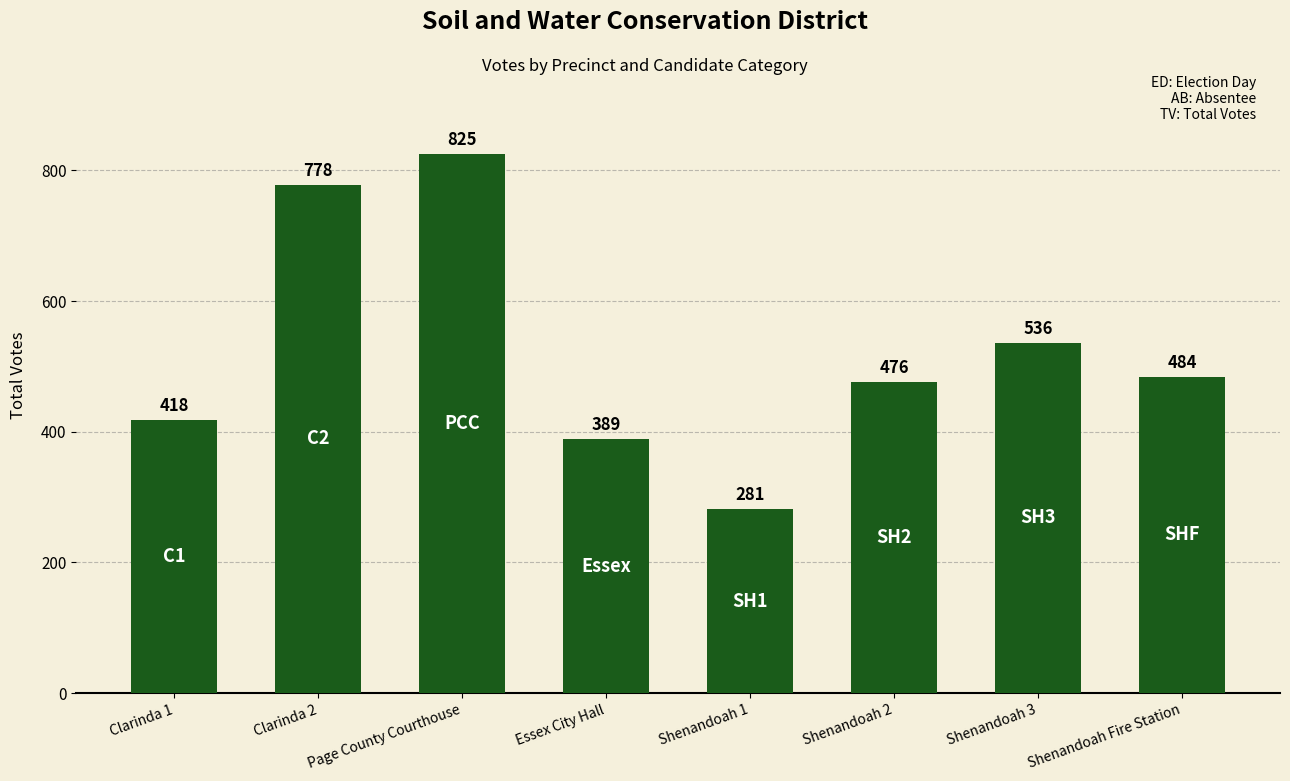

Which category has the lowest value across all series?

Shenandoah 1